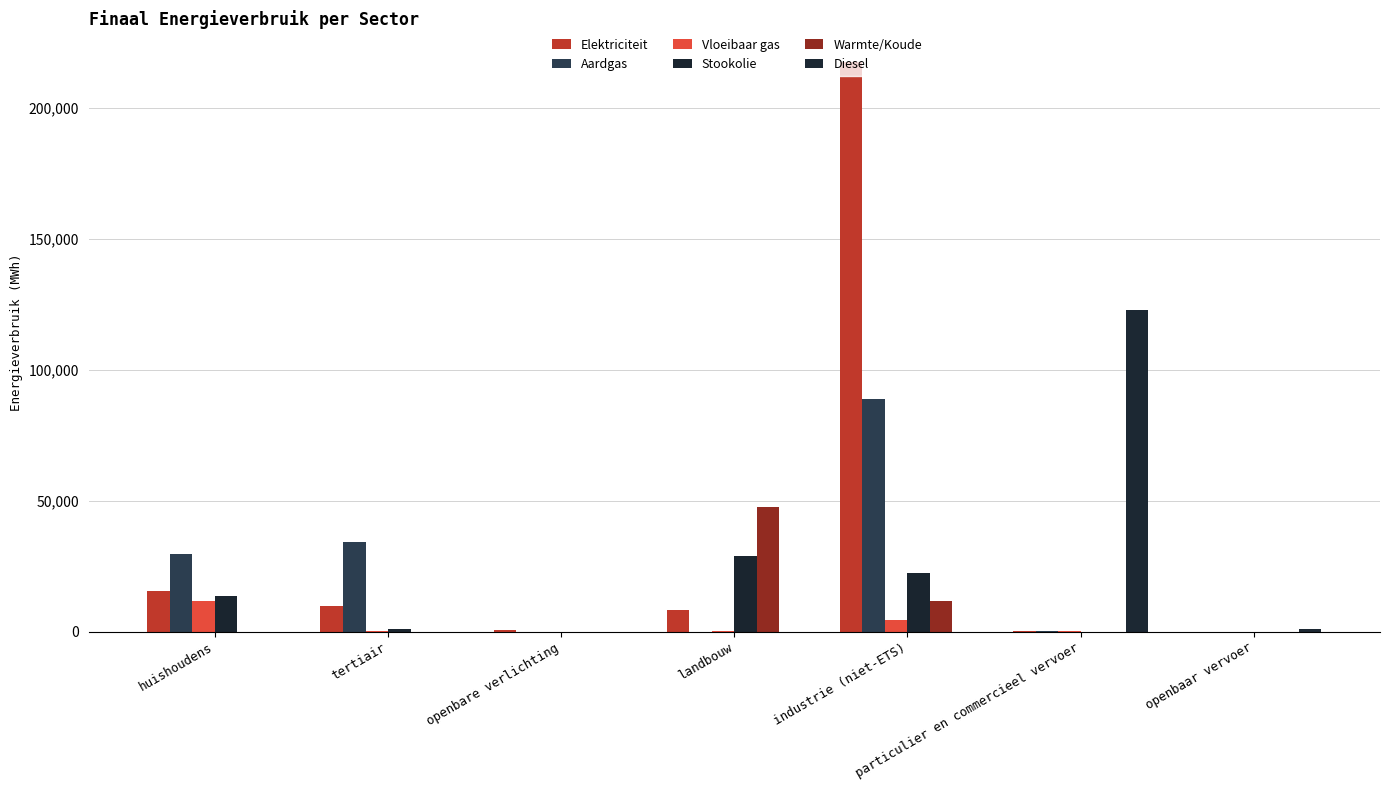

Which series has the largest total across all categories?

Elektriciteit